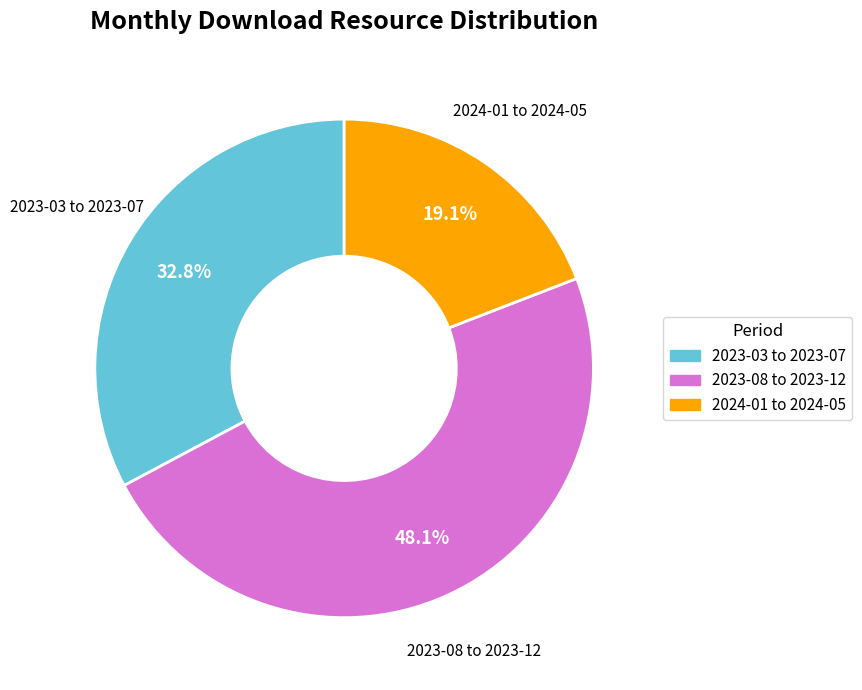

Is there a majority slice in this chart?

No